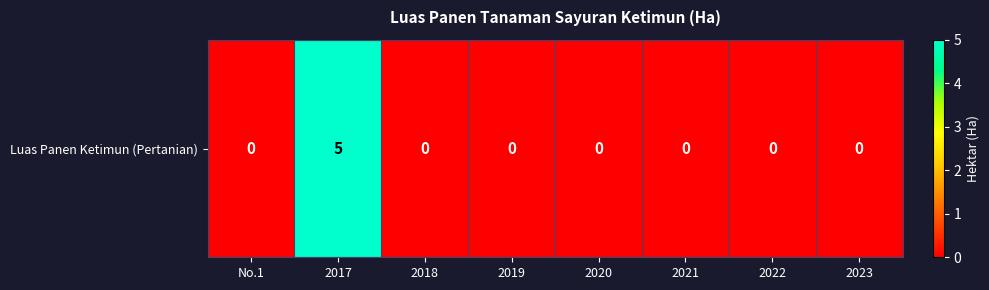

Reading left to right, what are all the values shown in this chart?

No.1=0	2017=5	2018=0	2019=0	2020=0	2021=0	2022=0	2023=0